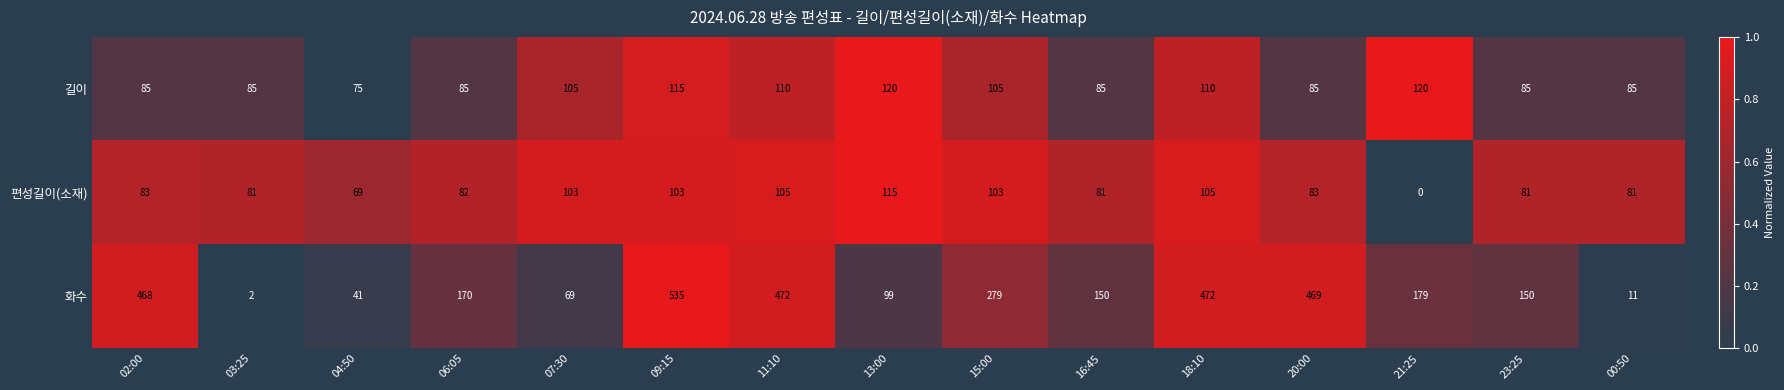

The value of 편성길이(소재) at 20:00 is 83. True or false?

True